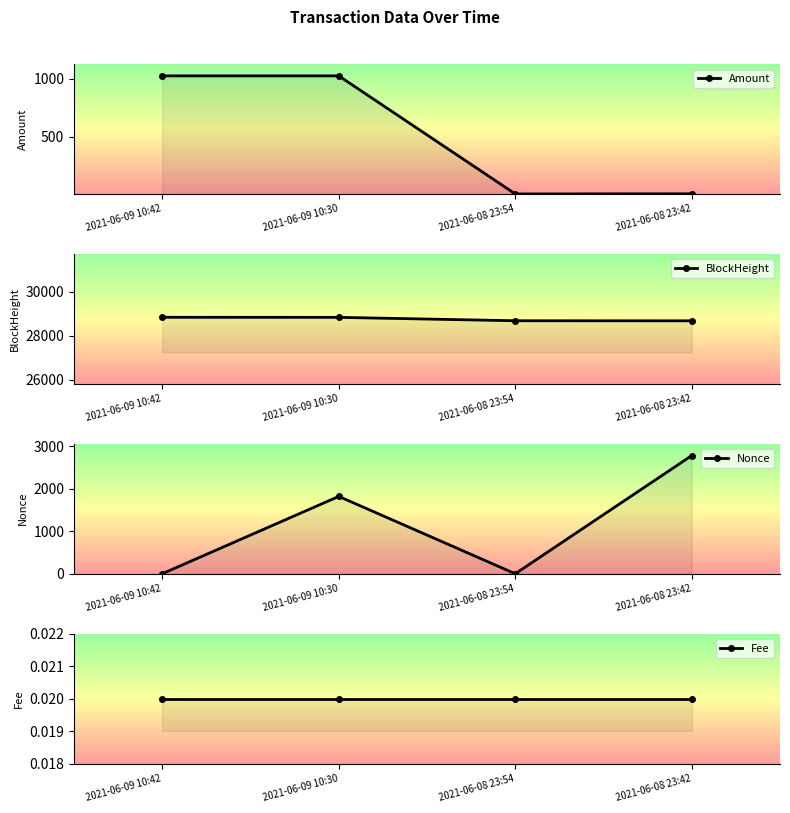

At which label does Fee reach its minimum?

2021-06-09 10:42